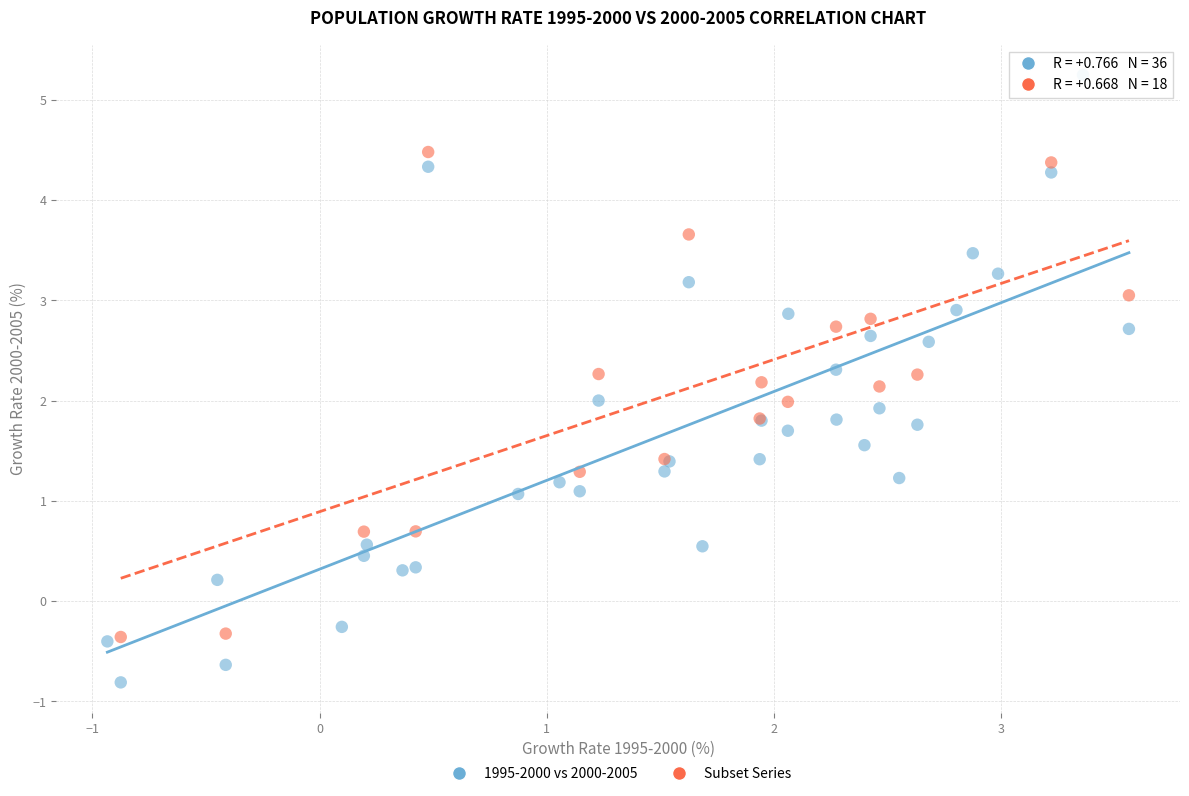

Which series has the widest spread of Y values?

1995-2000 vs 2000-2005